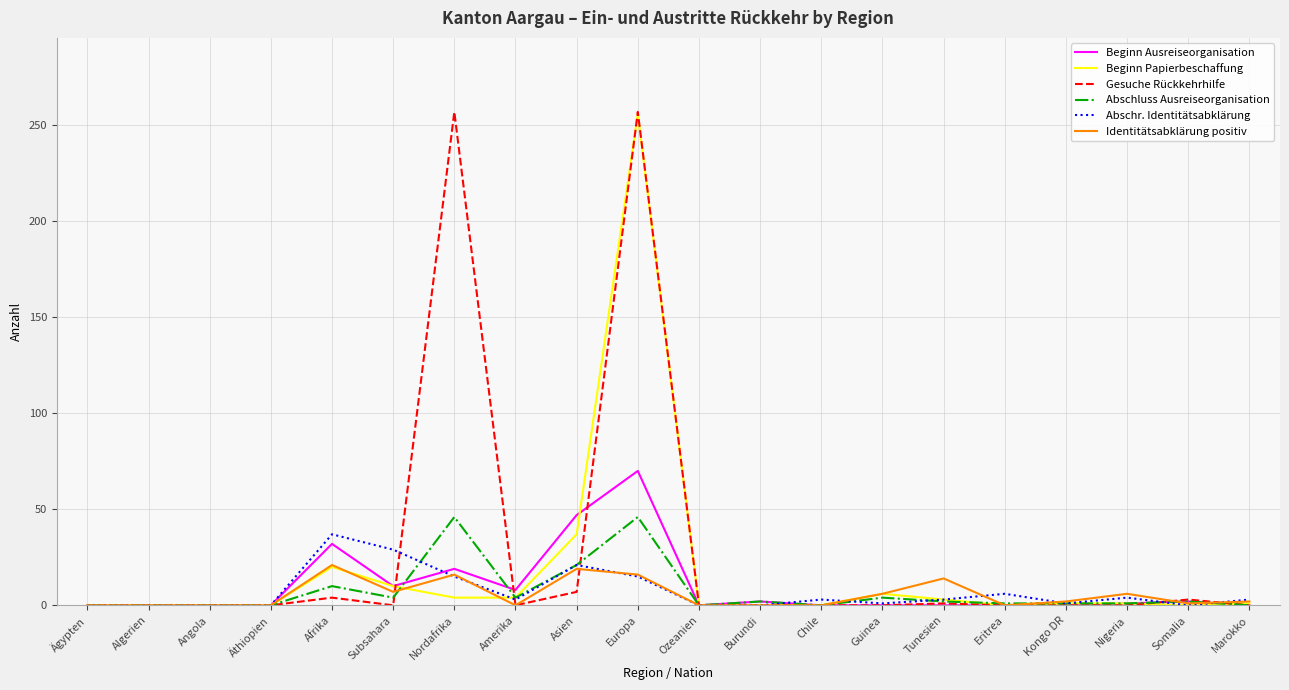

At which category is the sum across all series the highest?

Europa